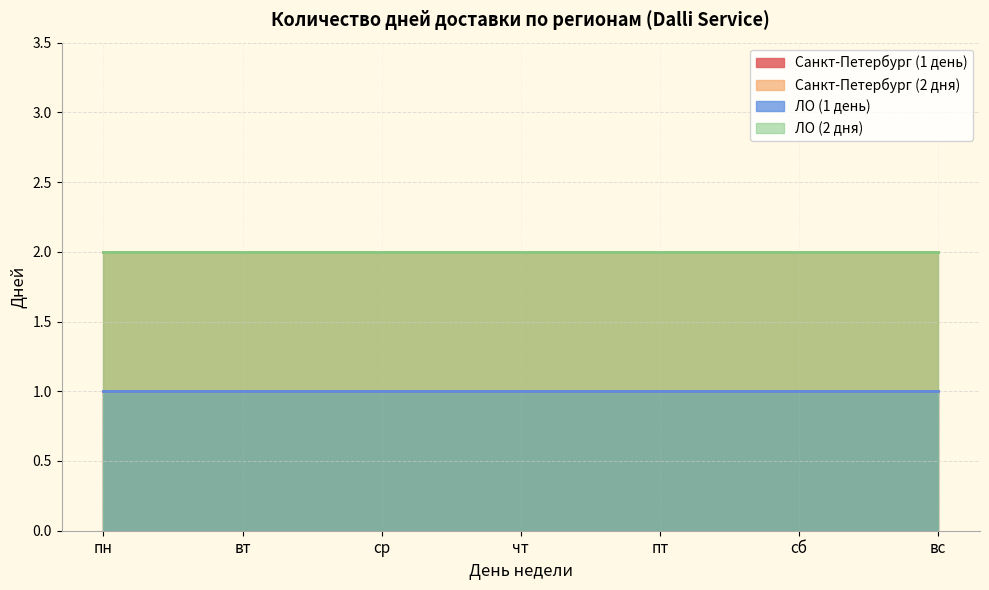

Which category has the lowest value across all series?

пн